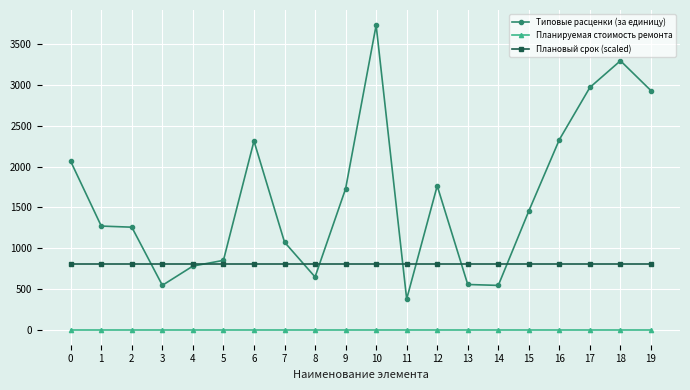

List the series in order of their peak value, highest first.

Типовые расценки (за единицу), Плановый срок (scaled), Планируемая стоимость ремонта